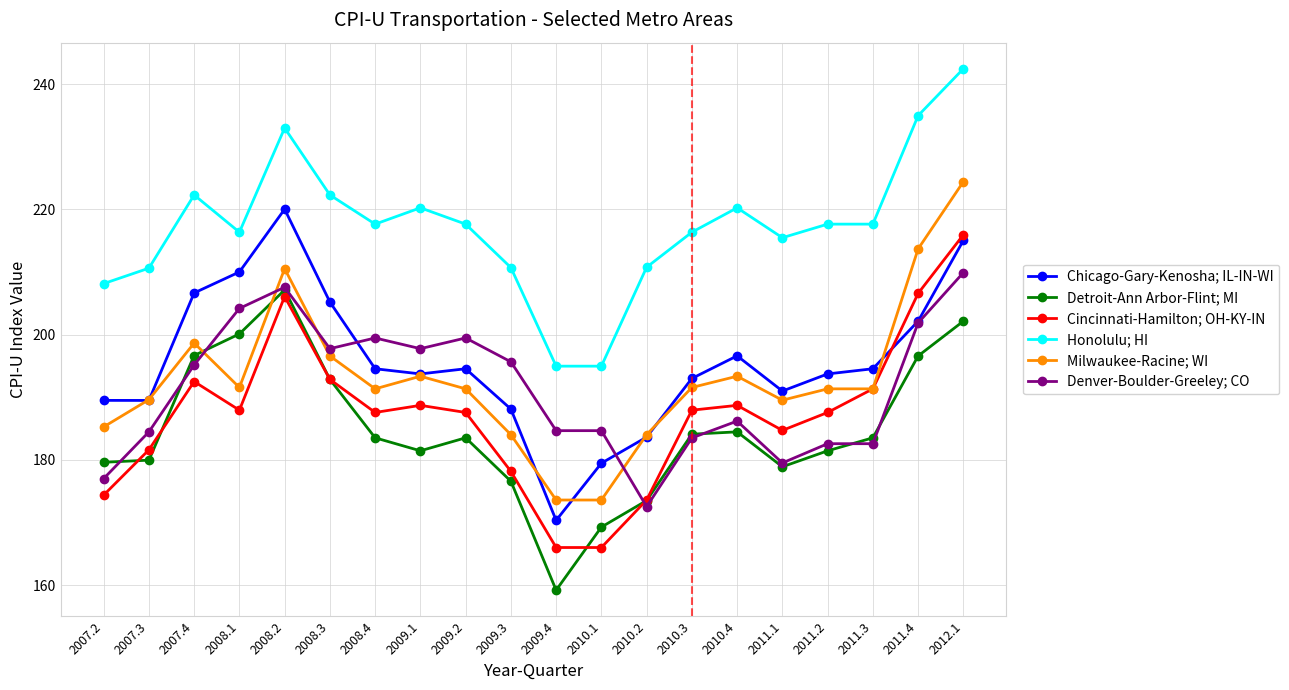

What are all the series names shown in the legend?

Chicago-Gary-Kenosha; IL-IN-WI, Detroit-Ann Arbor-Flint; MI, Cincinnati-Hamilton; OH-KY-IN, Honolulu; HI, Milwaukee-Racine; WI, Denver-Boulder-Greeley; CO